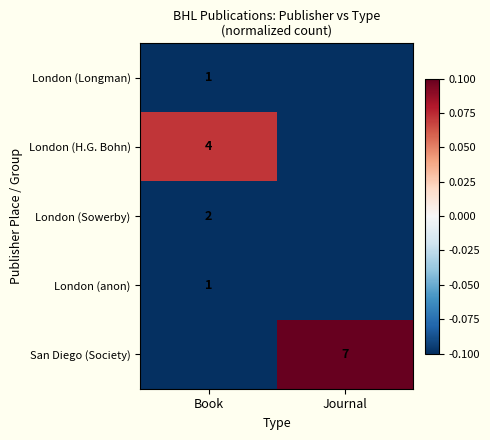

The value of London (H.G. Bohn) at Book is 4.0. True or false?

True